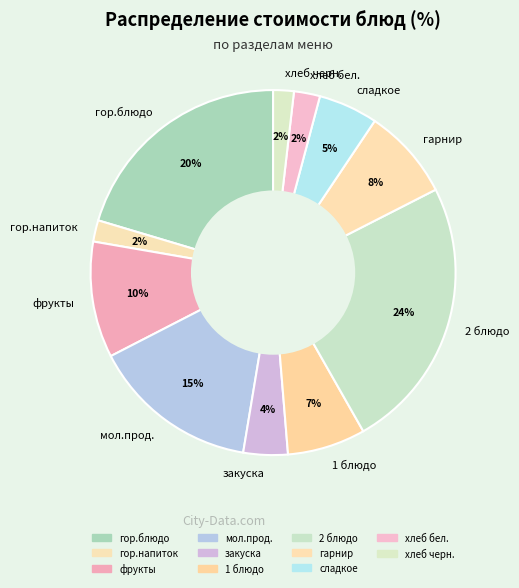

Which has a higher value, гор.напиток or гор.блюдо?

гор.блюдо